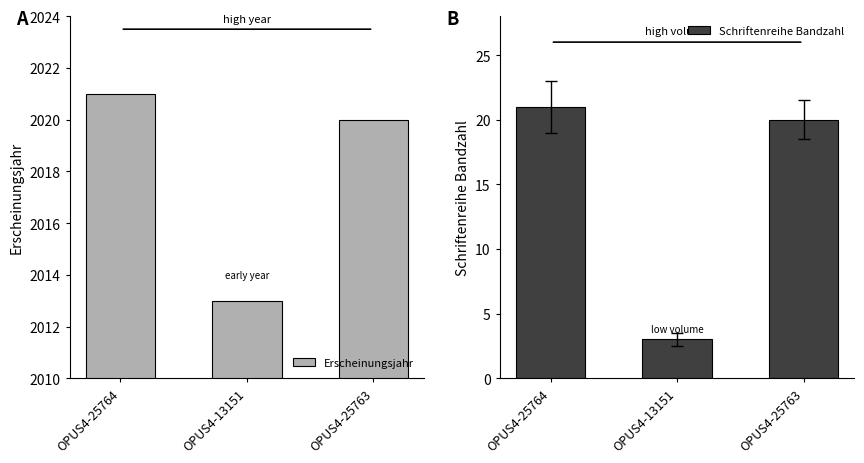

The value of Schriftenreihe Bandzahl at OPUS4-13151 is 5. True or false?

False